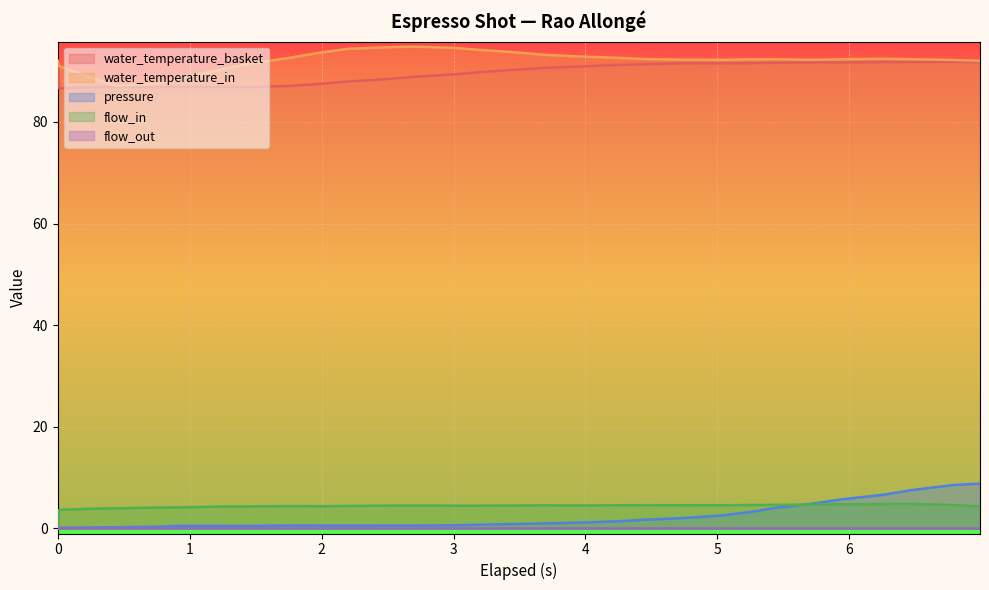

What is the highest value of the pressure series?

8.8